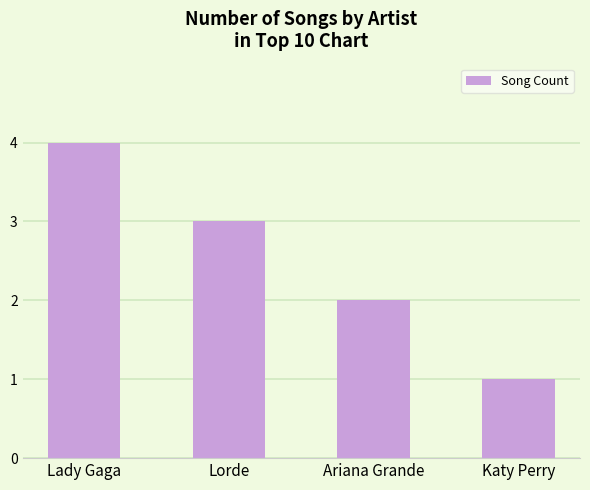

Between Lorde and Lady Gaga, which is larger?

Lady Gaga